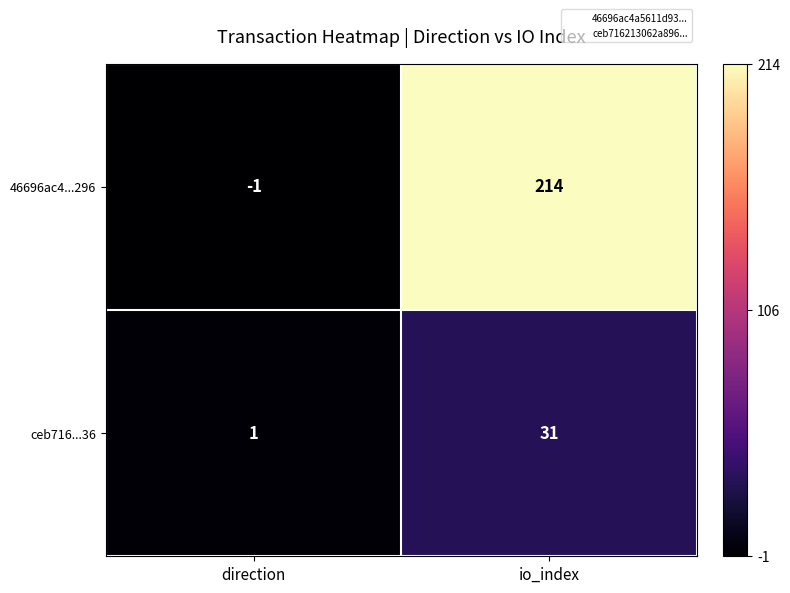

What is the greatest value displayed?

214